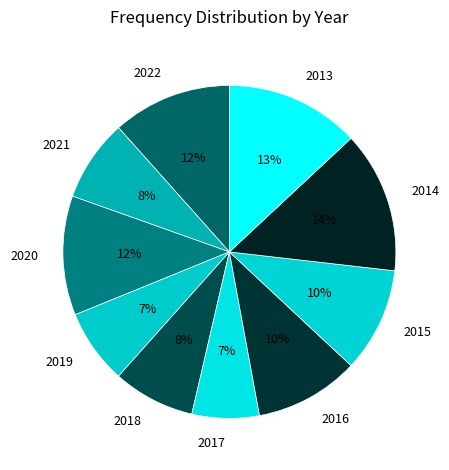

What is the largest slice in the pie chart?

2014